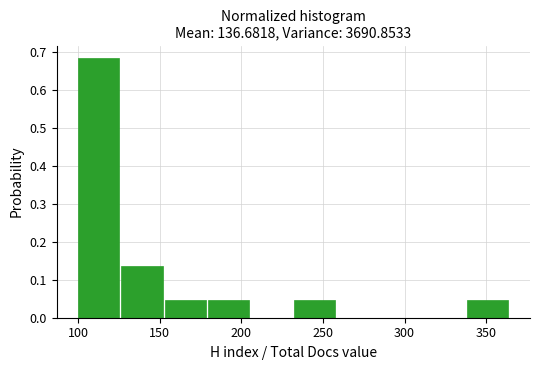

How tall is the bar that spans 126.5 to 153.0 on the x-axis? Neither the bar edges nor the heights are printed on the chart, so give them approximately, as read against the axes.

0.14